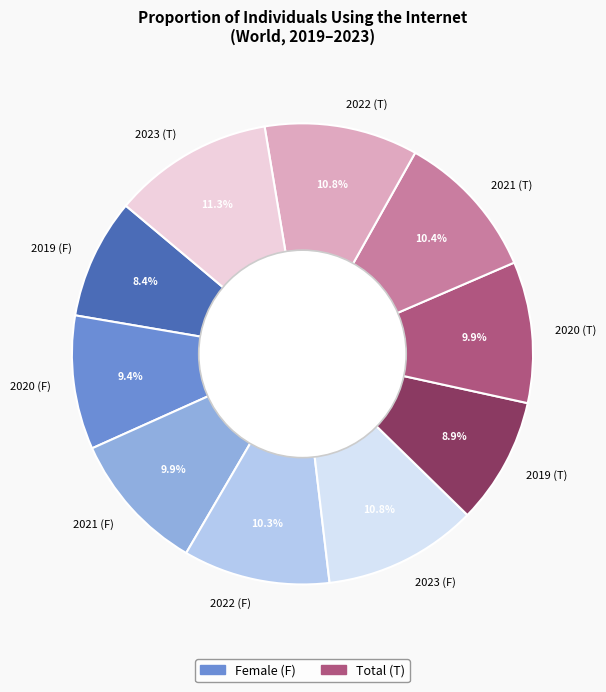

Do 2022 (F) and 2023 (T) together represent more than half of the pie?

No